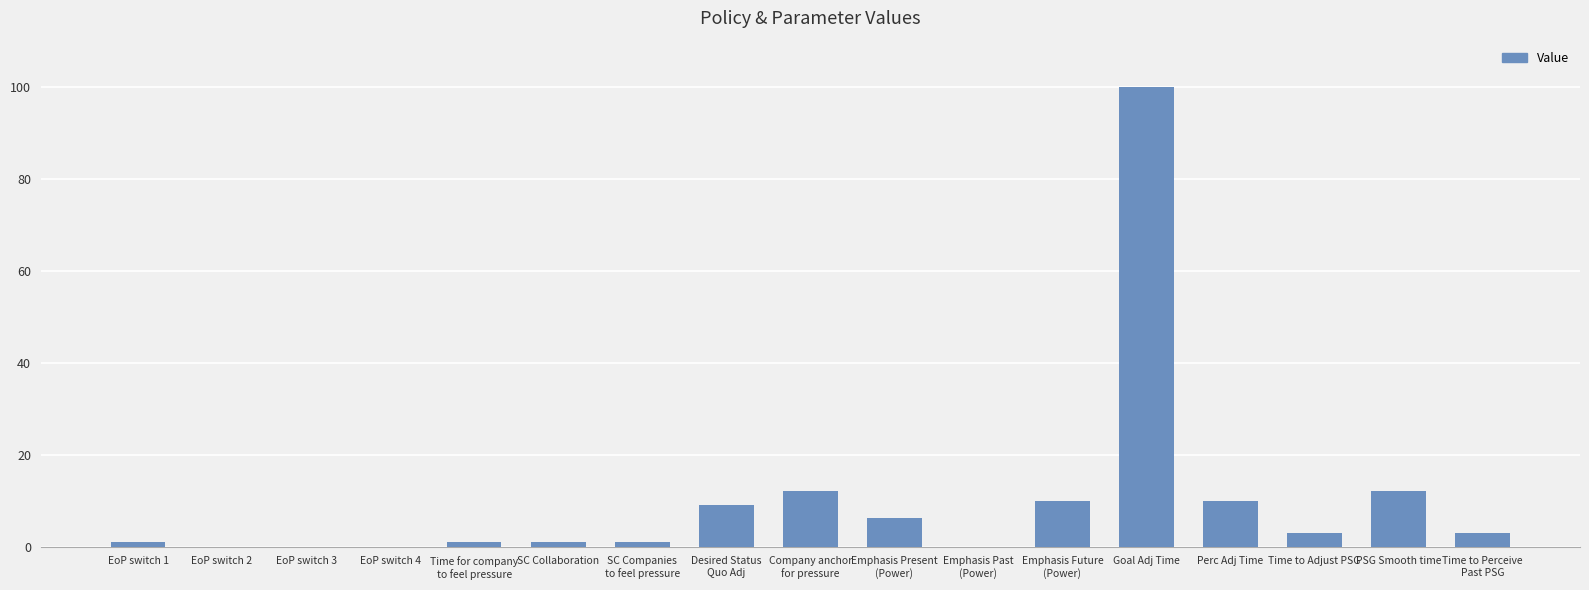

The chart shows a value of 100.0 at Goal Adj Time. True or false?

True